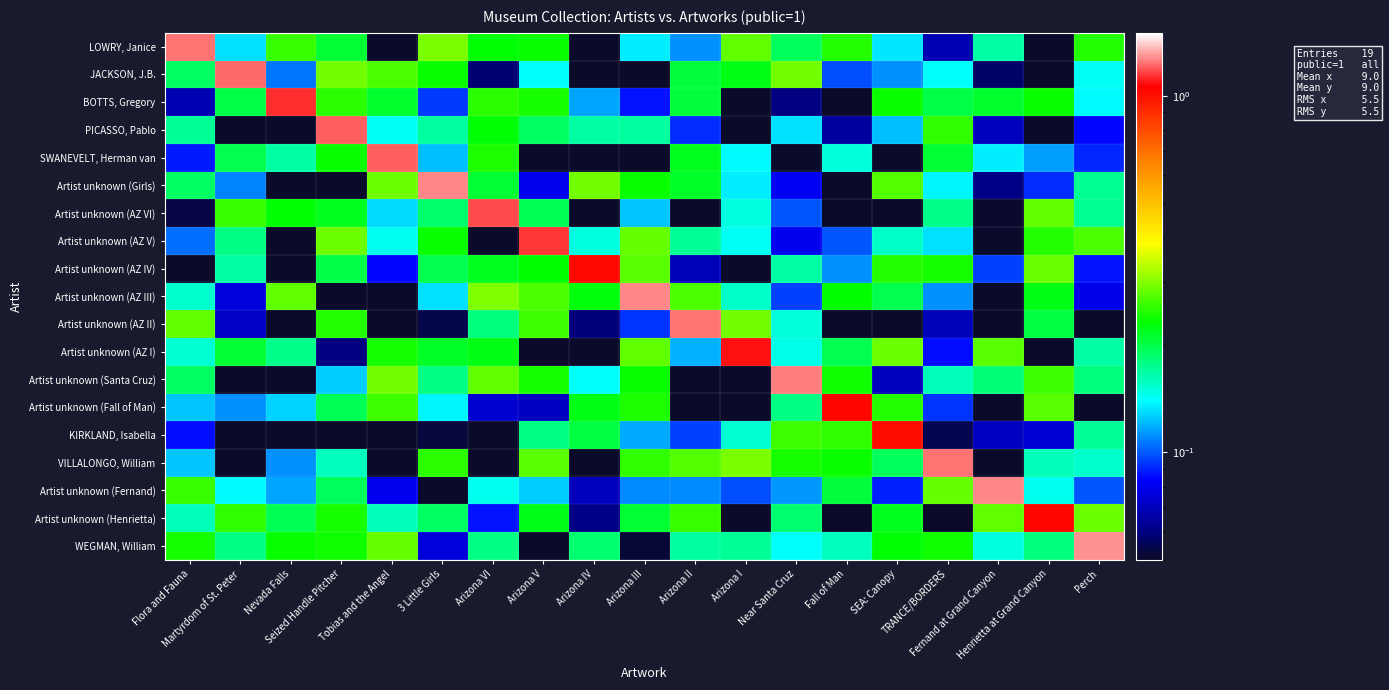

Rank the series by their maximum value, from highest to lowest.

WEGMAN, William, Artist unknown (Fernand), Artist unknown (Girls), Artist unknown (AZ III), Artist unknown (Santa Cruz), VILLALONGO, William, Artist unknown (AZ II), LOWRY, Janice, JACKSON, J.B., PICASSO, Pablo, SWANEVELT, Herman van, Artist unknown (AZ VI), Artist unknown (AZ V), BOTTS, Gregory, Artist unknown (AZ I), Artist unknown (Fall of Man), Artist unknown (Henrietta), Artist unknown (AZ IV), KIRKLAND, Isabella